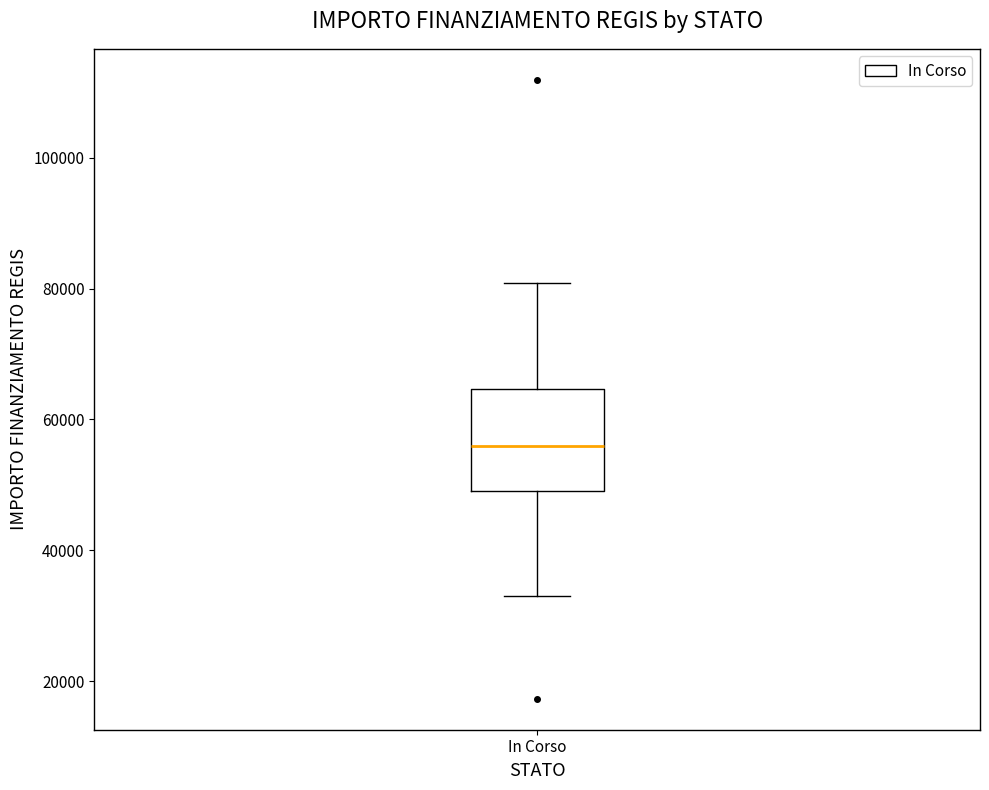

Transcribe this box plot: give where the median line is, the range the box spans, and where the two whiskers end, as read against the y-axis. The values are not printed on the chart, so give them approximately, as read against the axis.

median 56000, box 50000 to 64000, whiskers 32000 to 80000